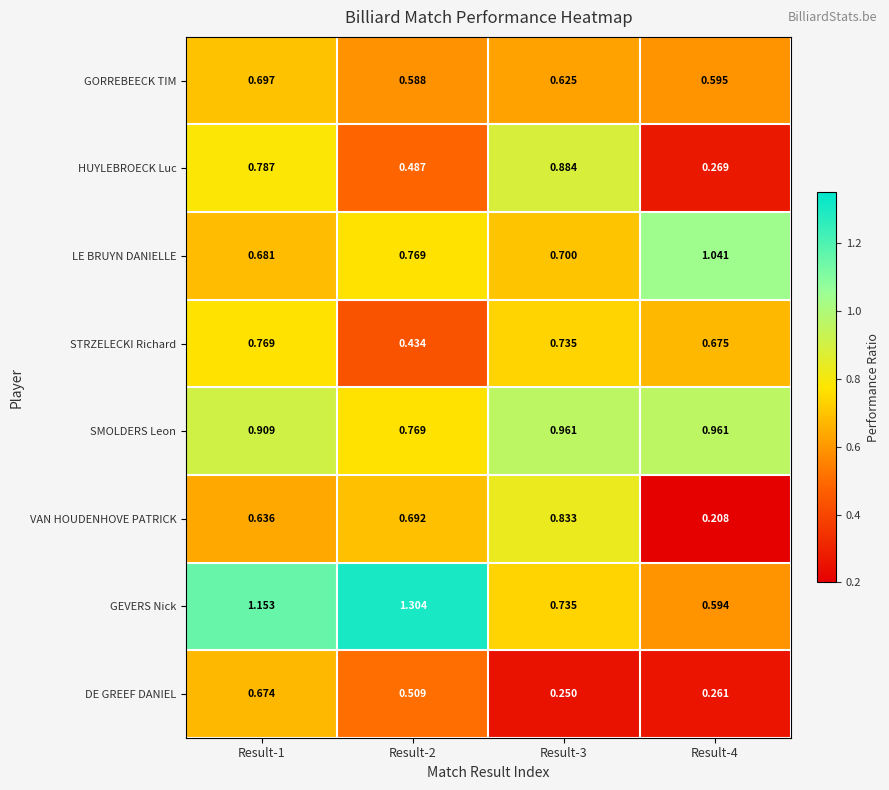

Rank the series at Result-4 from highest to lowest value.

LE BRUYN DANIELLE, SMOLDERS Leon, STRZELECKI Richard, GORREBEECK TIM, GEVERS Nick, HUYLEBROECK Luc, DE GREEF DANIEL, VAN HOUDENHOVE PATRICK